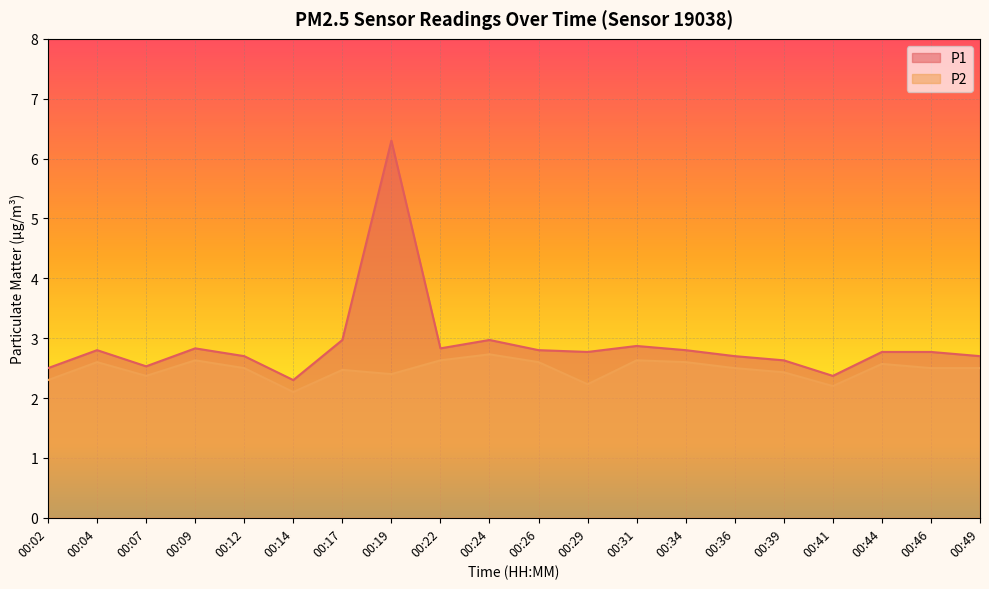

What is the average value of the P2 series?

2.5